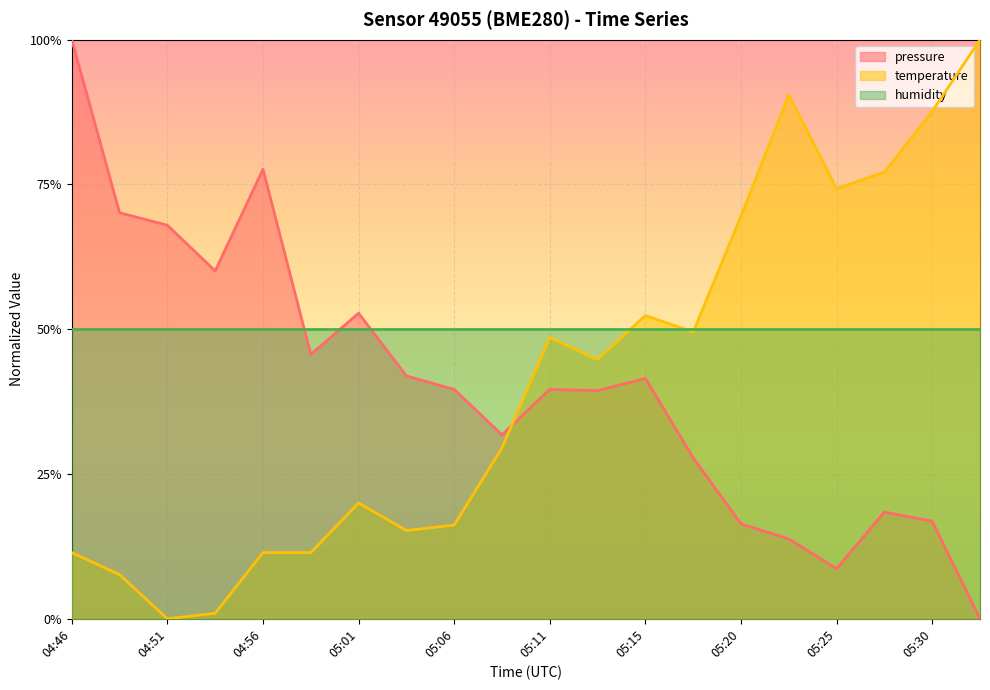

What is the difference between the maximum and minimum values in the temperature series?

1.0